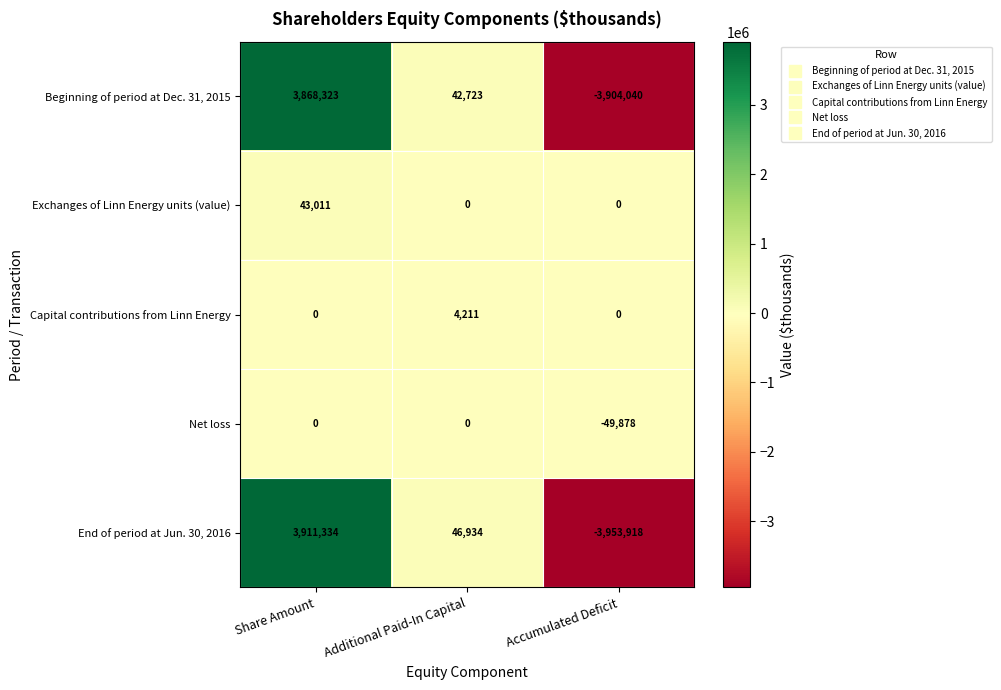

Reading right to left, extract all data points from this chart.

Beginning of period at Dec. 31, 2015: -3904040	42723	3868323
Exchanges of Linn Energy units (value): 0	0	43011
Capital contributions from Linn Energy: 0	4211	0
Net loss: -49878	0	0
End of period at Jun. 30, 2016: -3953918	46934	3911334